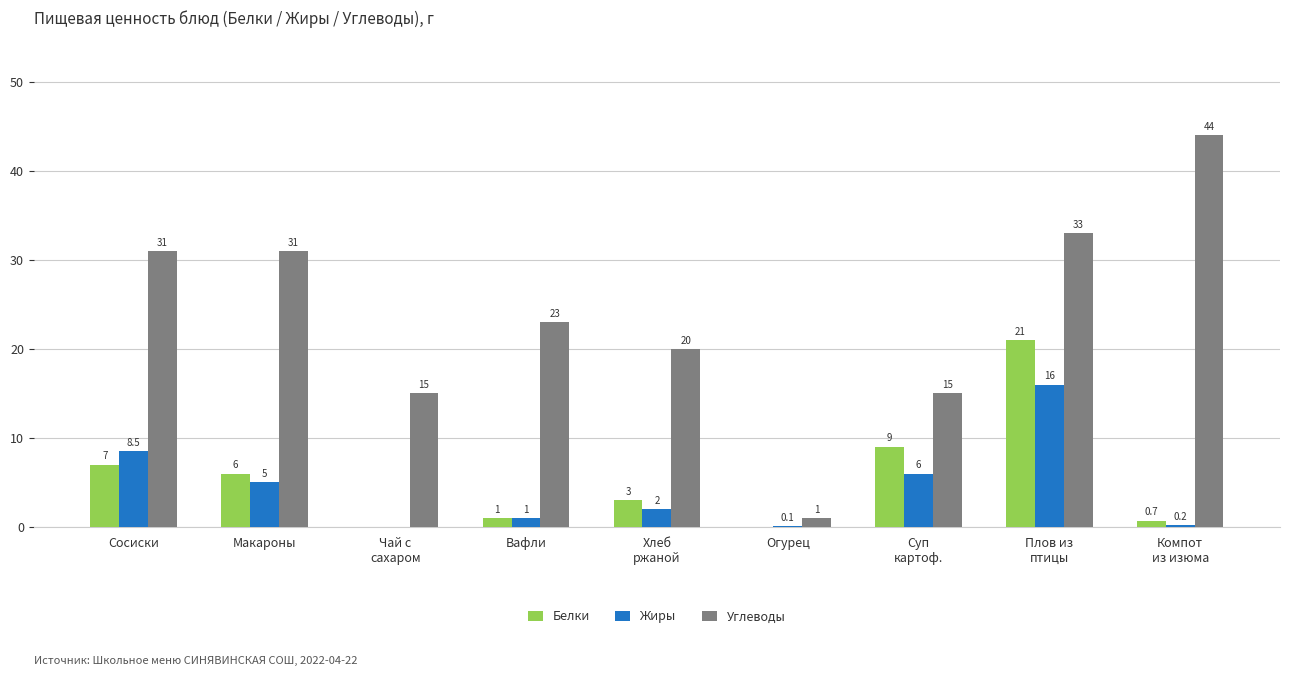

What is the approximate value of Жиры at Макароны?

5.0